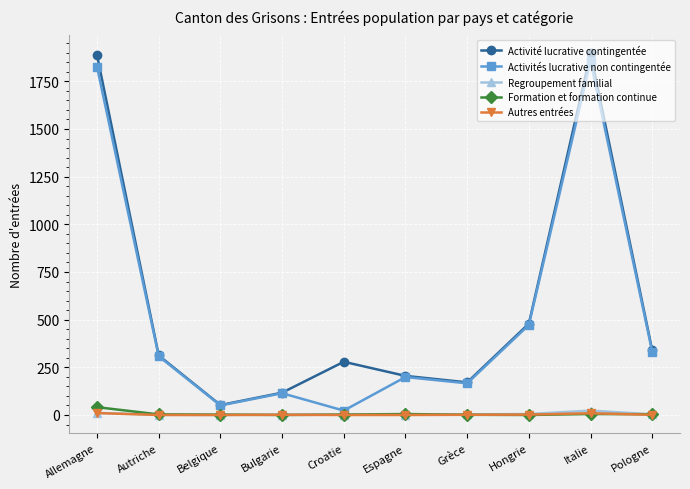

True or false: Formation et formation continue and Activité lucrative contingentée cross at least once.

False